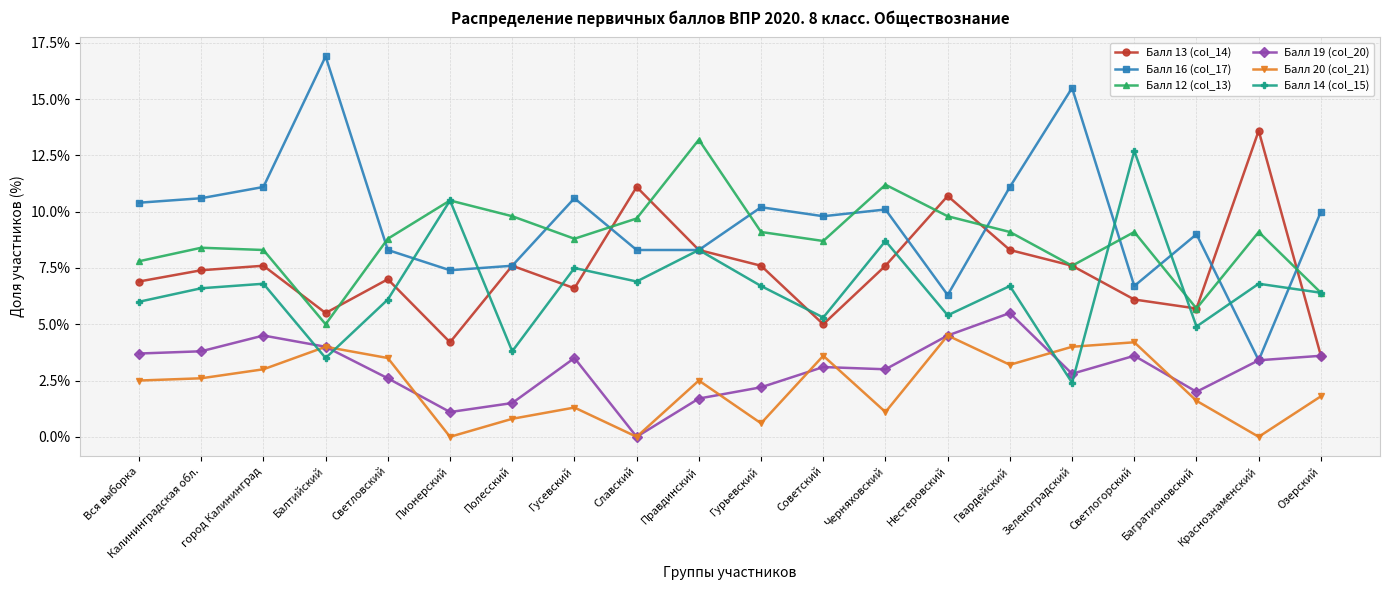

Which category has the highest value across all series?

Балтийский